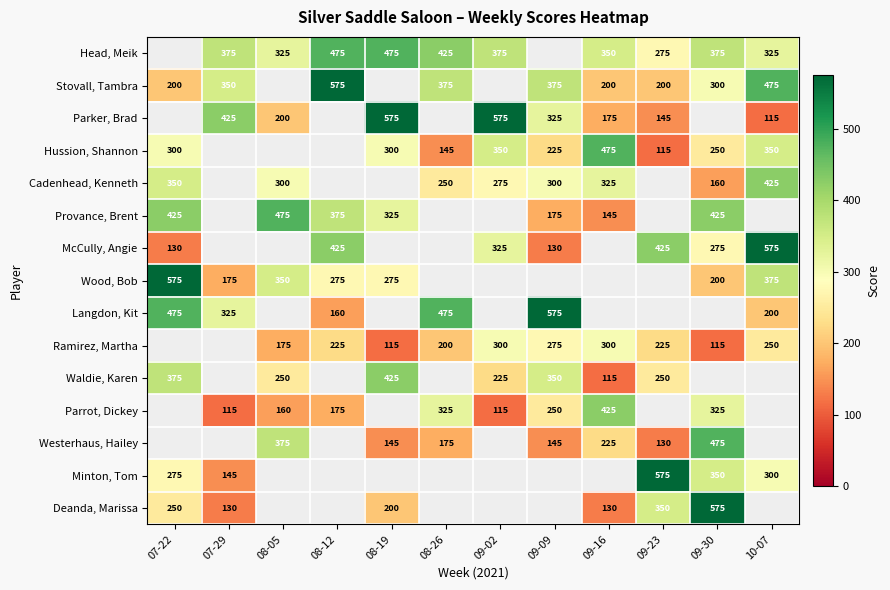

The value of Head, Meik at 08-19 is 171. True or false?

False